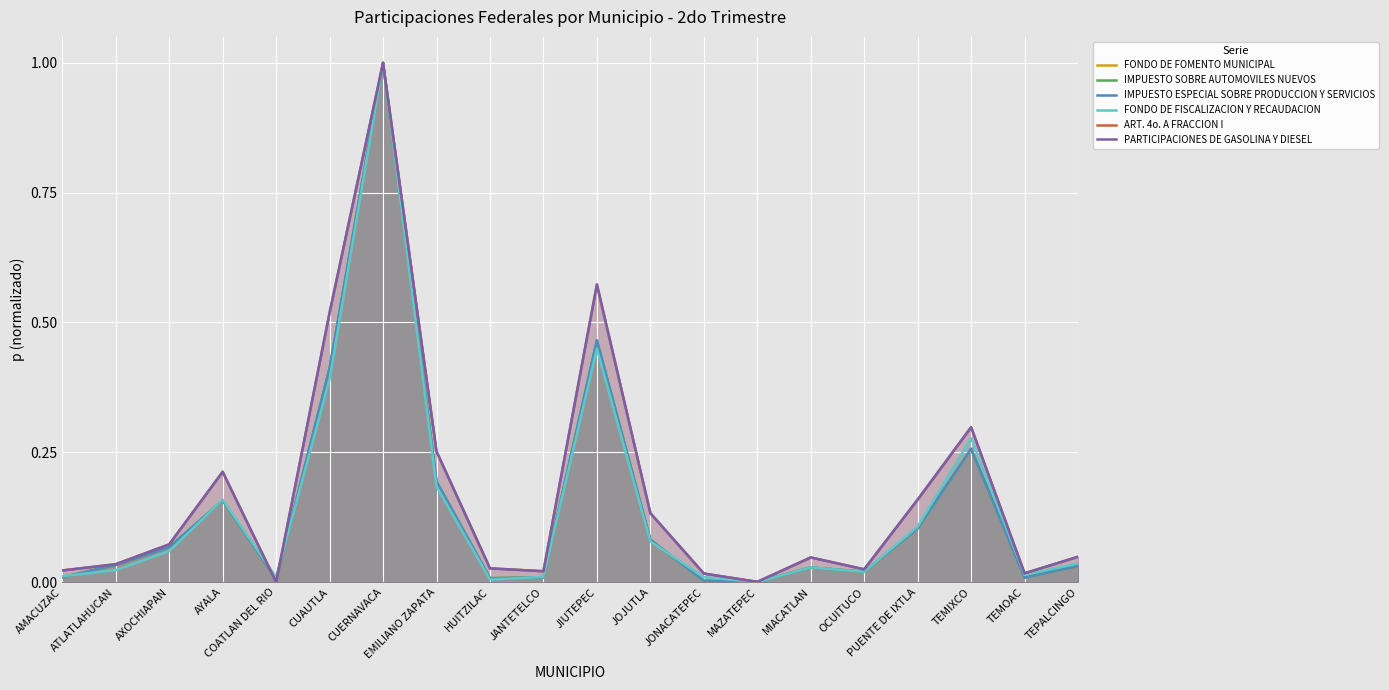

List the labels in order of PARTICIPACIONES DE GASOLINA Y DIESEL value, largest first.

CUERNAVACA, JIUTEPEC, CUAUTLA, TEMIXCO, EMILIANO ZAPATA, AYALA, PUENTE DE IXTLA, JOJUTLA, AXOCHIAPAN, TEPALCINGO, MIACATLAN, ATLATLAHUCAN, HUITZILAC, OCUITUCO, AMACUZAC, JANTETELCO, TEMOAC, JONACATEPEC, MAZATEPEC, COATLAN DEL RIO